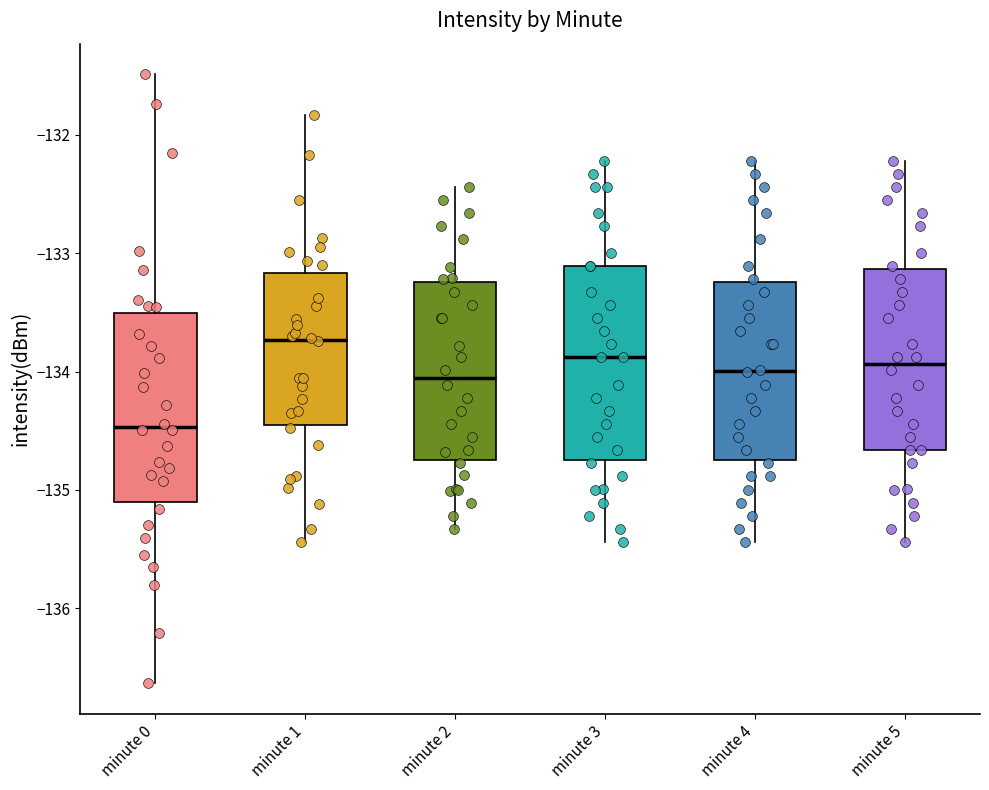

Reading left to right, read every box against the y-axis: the position of its median line, the range the box covers, and the ends of its whiskers. The values are not printed on the chart, so give them approximately, as read against the axis.

minute 0: median -134.5, box -135.1 to -133.5, whiskers -136.6 to -131.5
minute 1: median -133.7, box -134.4 to -133.2, whiskers -135.4 to -131.8
minute 2: median -134.0, box -134.7 to -133.2, whiskers -135.3 to -132.4
minute 3: median -133.9, box -134.7 to -133.1, whiskers -135.4 to -132.2
minute 4: median -134.0, box -134.7 to -133.2, whiskers -135.4 to -132.2
minute 5: median -133.9, box -134.7 to -133.1, whiskers -135.4 to -132.2